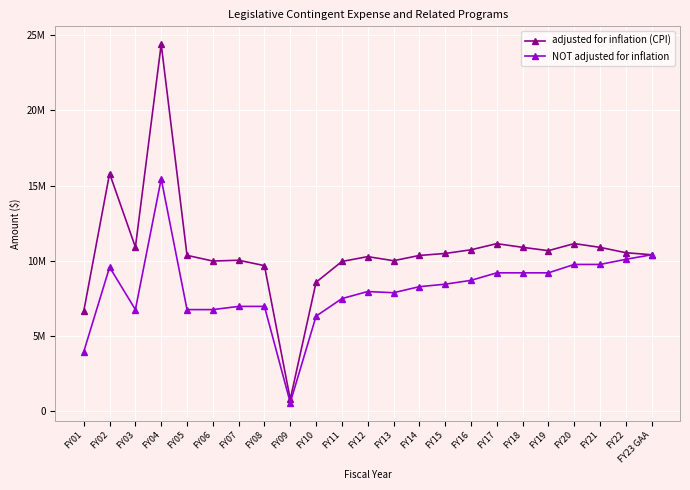

What is the spread (max minus min) of values at FY05?

3603693